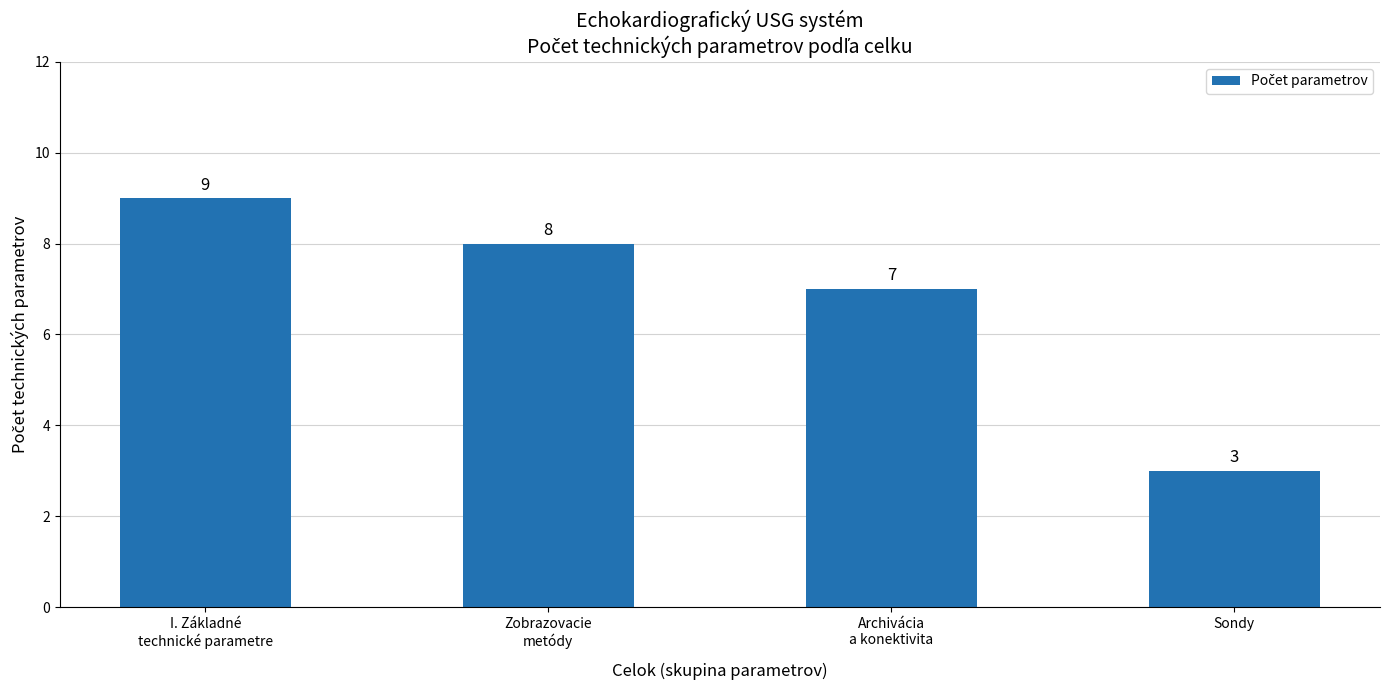

Count the number of data series in this chart.

1